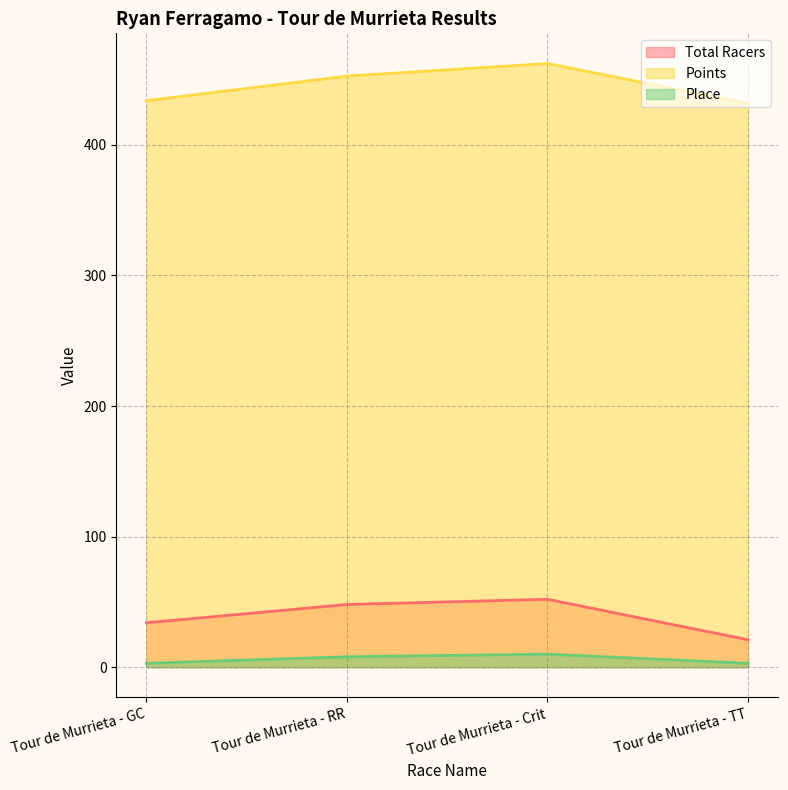

Which series has the largest range (max minus min)?

Total Racers